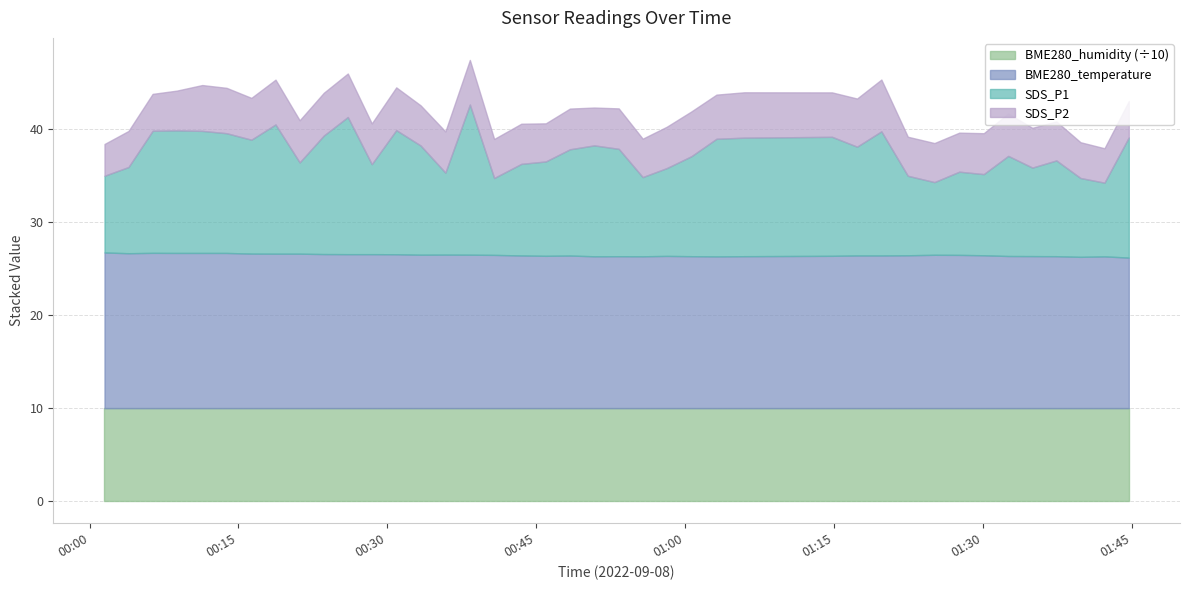

Where is SDS_P2 nearest to the value 4?

2022/09/08 00:06:21